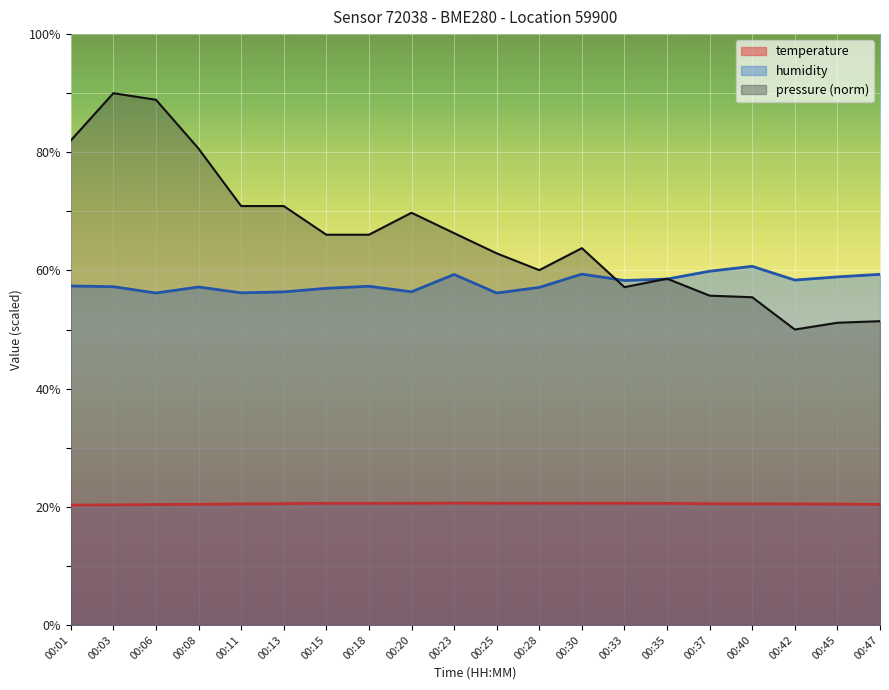

Which label corresponds to the smallest value in the chart?

00:01